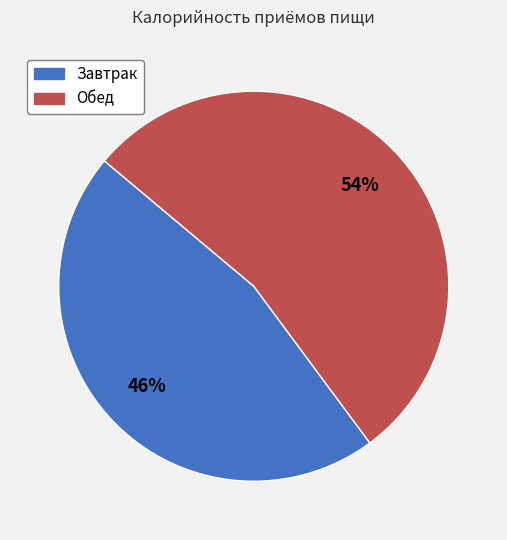

What is the ratio of the value at Обед to the value at Завтрак?

1.2